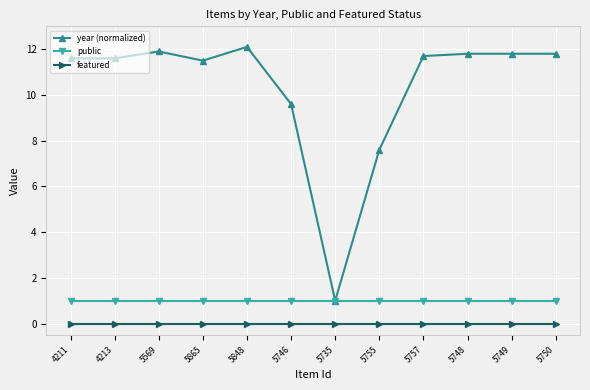

Rank the series by their maximum value, from highest to lowest.

year (normalized), public, featured